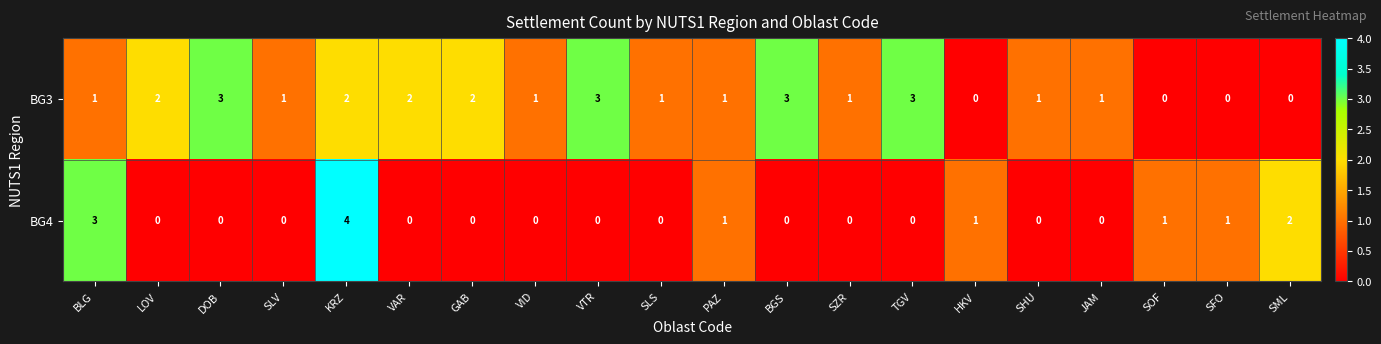

Rank the series by their maximum value, from highest to lowest.

BG4, BG3